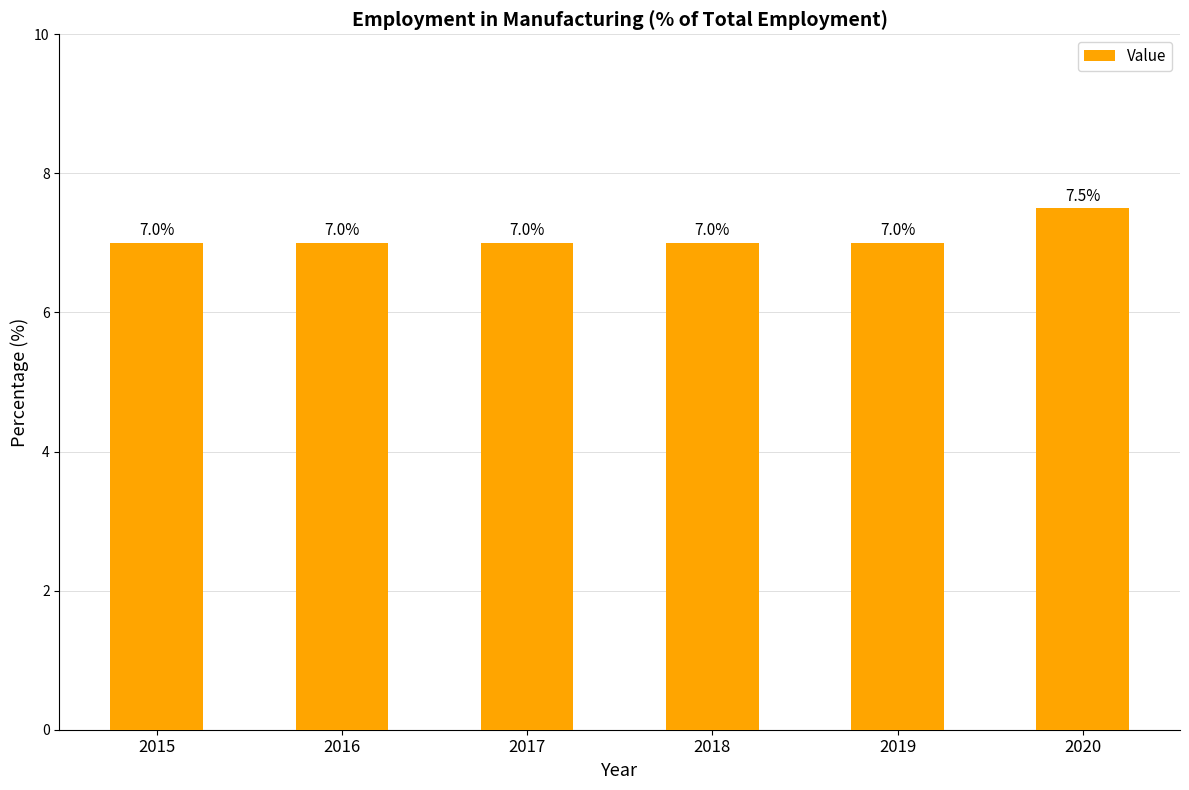

What is the average value?

7.1